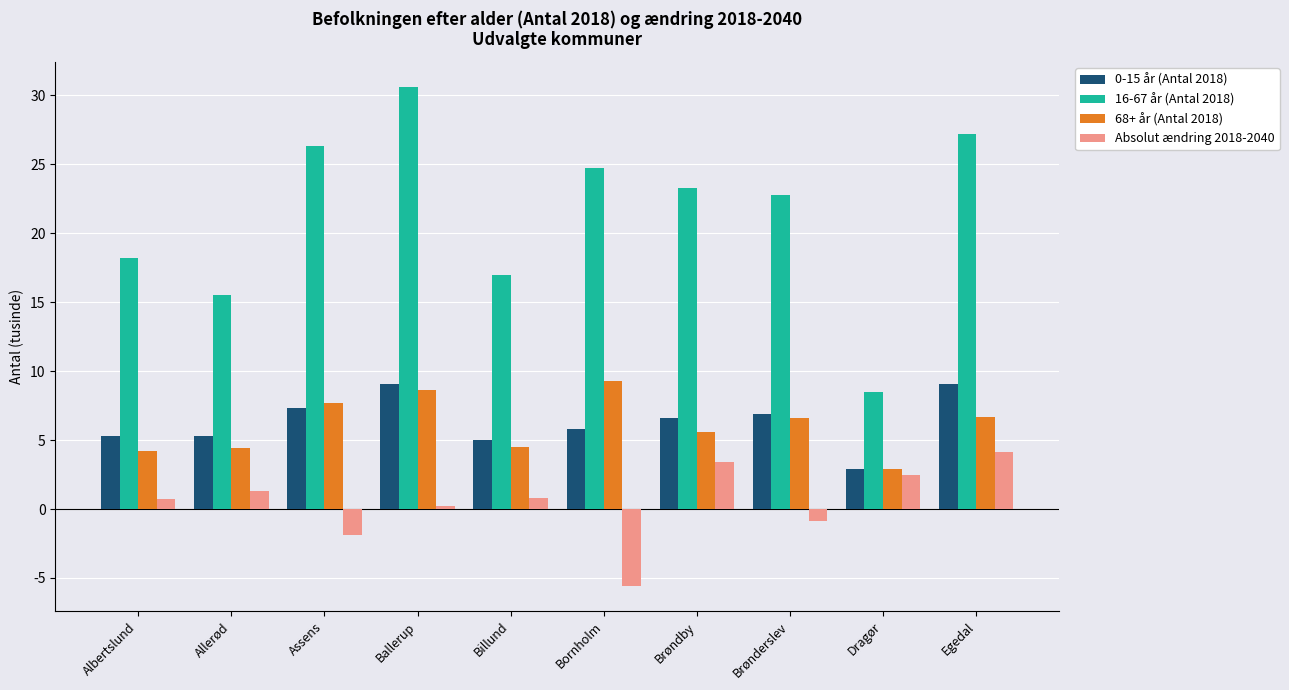

What is the spread (max minus min) of values at Billund?

16.2